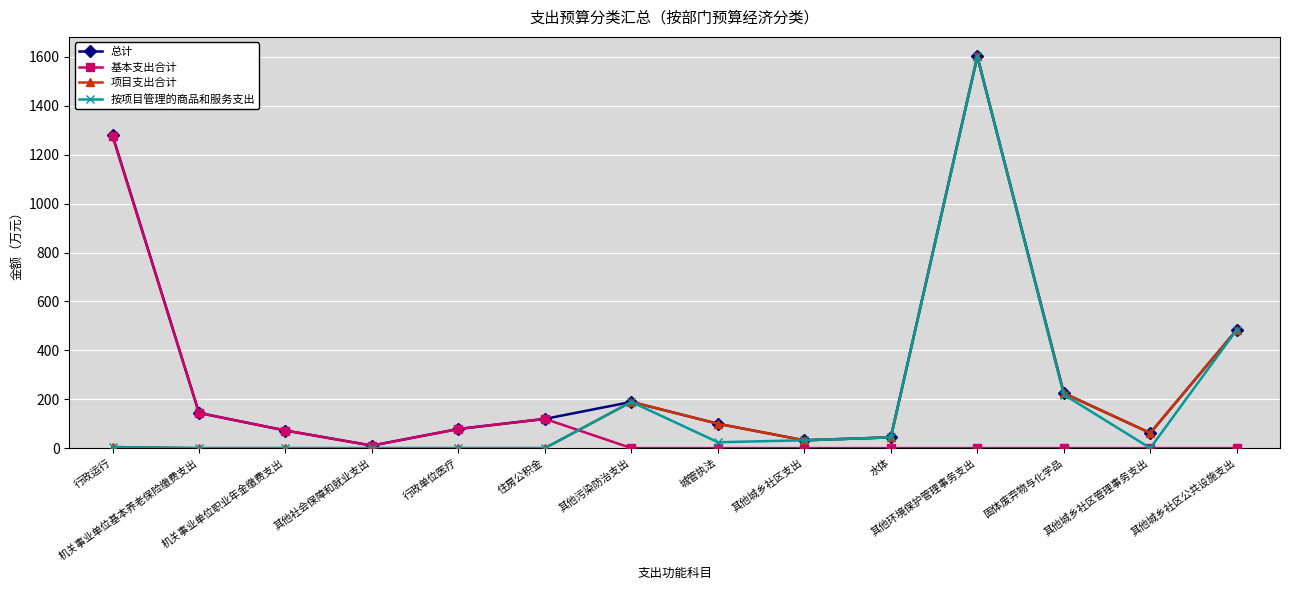

What is the label of the 11th point from the right?

其他社会保障和就业支出